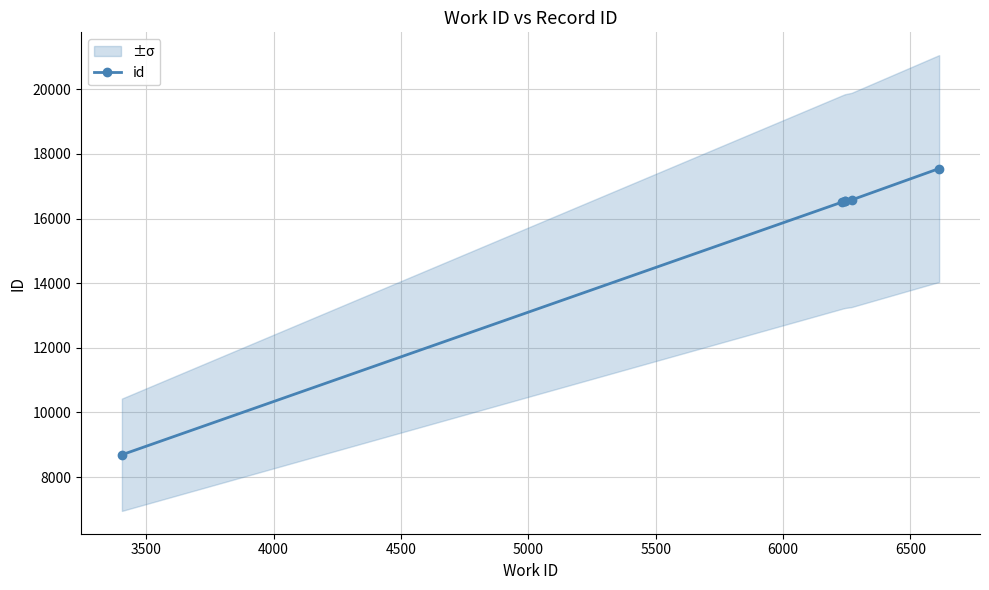

What is the smallest value displayed?

8692